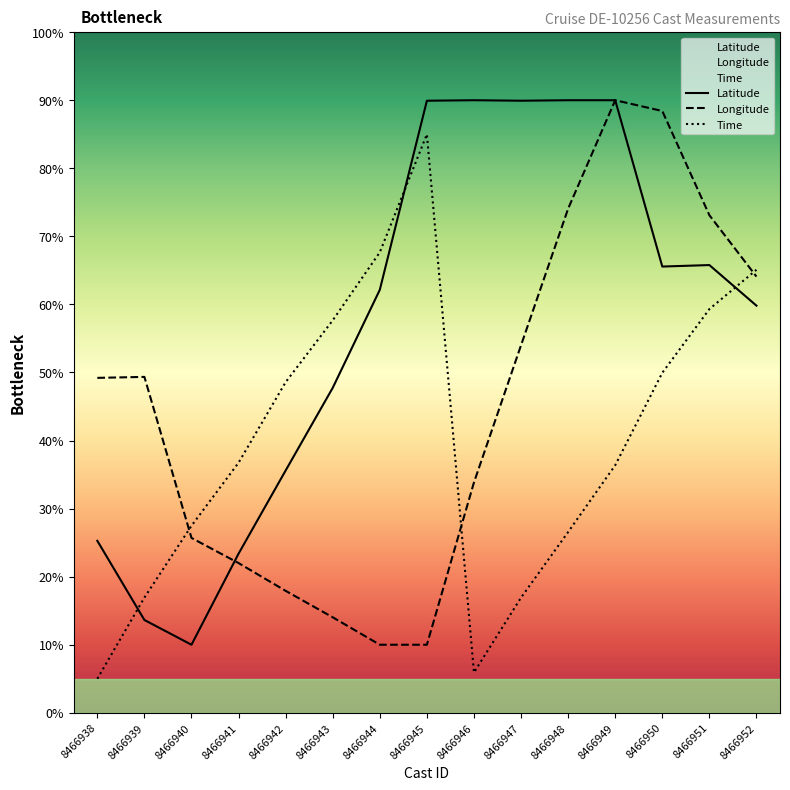

What is the spread (max minus min) of values at 8466948?

63.4